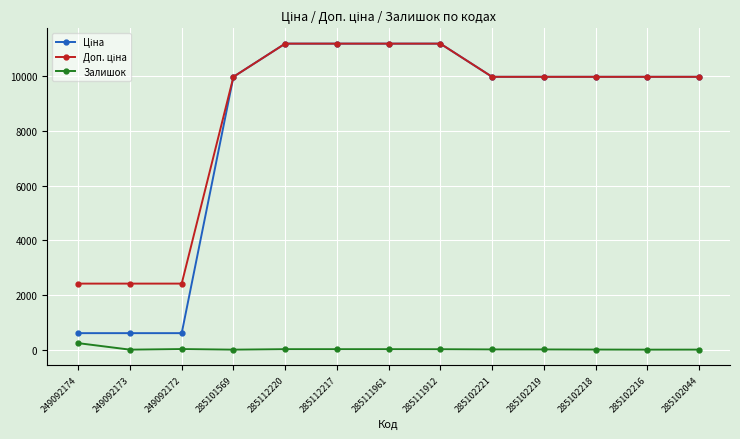

What is the greatest value displayed?

11188.2